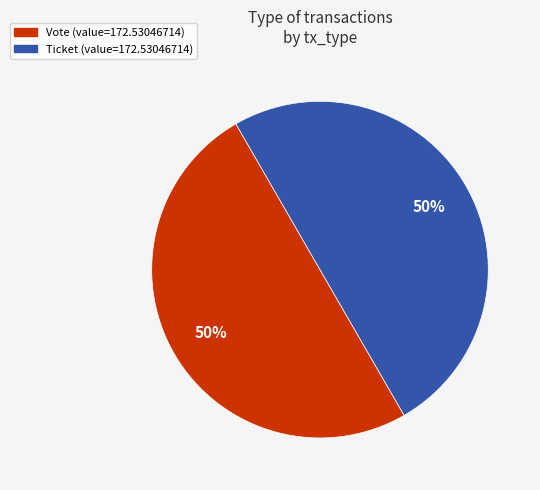

To the nearest percent, what is the difference between the largest and smallest slice percentages?

0%